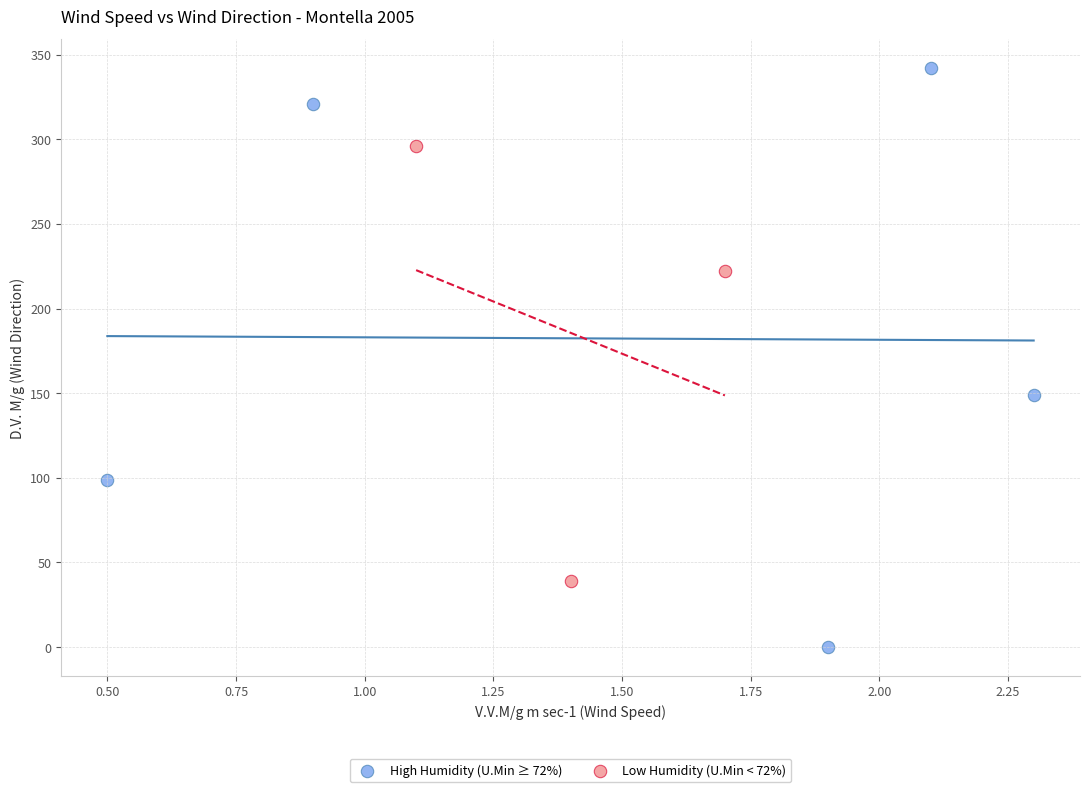

Which series reaches the maximum Y coordinate?

High Humidity (U.Min ≥ 72%)